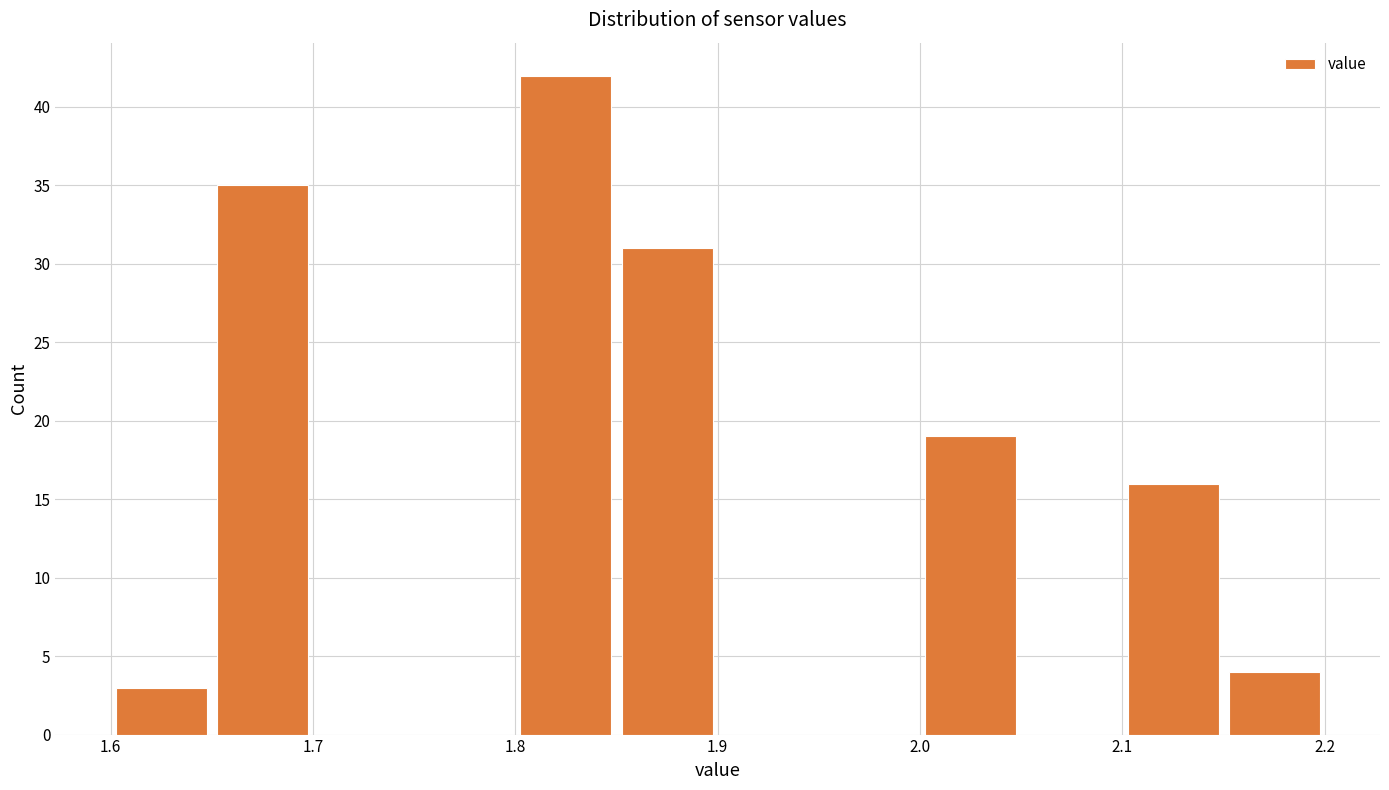

What is the height of the bar covering 2.00 to 2.05 on the x-axis? The values are not printed on the chart, so give them approximately, as read against the axis.

19